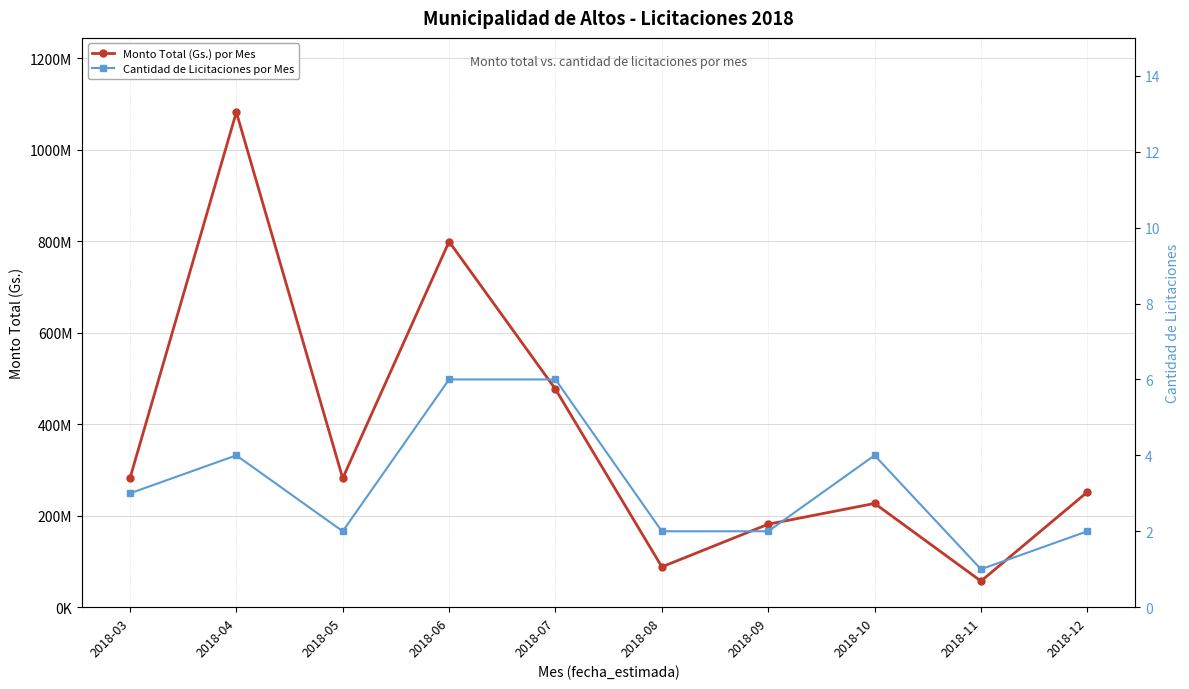

How many values in the Monto Total (Gs.) por Mes series exceed 281654200?

4